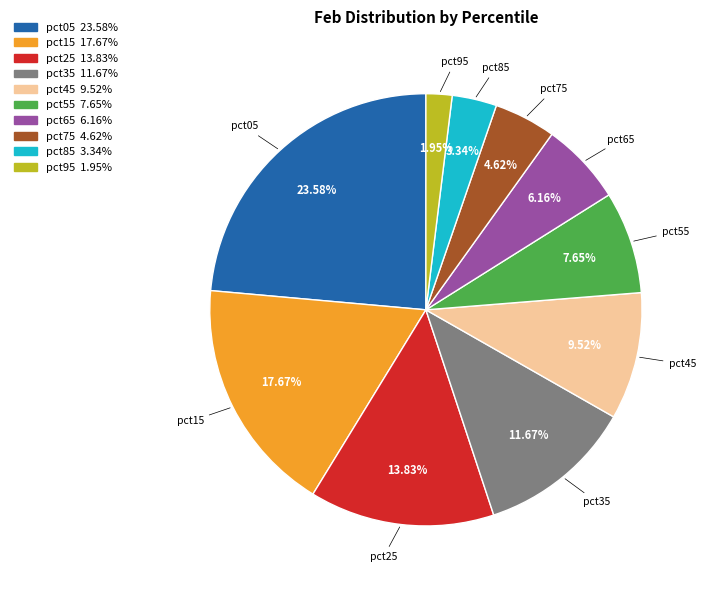

What is the ratio of the value at pct65 to the value at pct55?

0.8